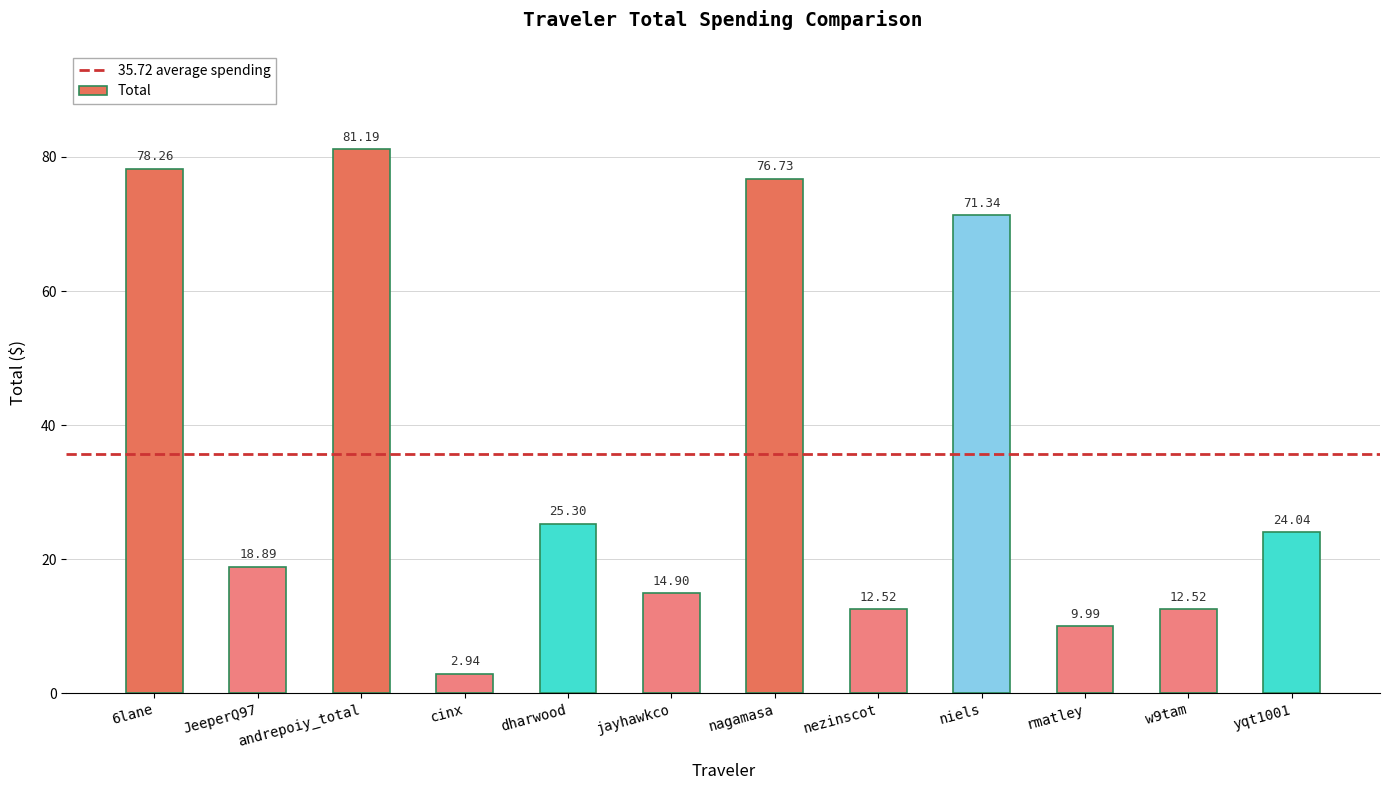

The chart shows a value of 24.8 at jayhawkco. True or false?

False